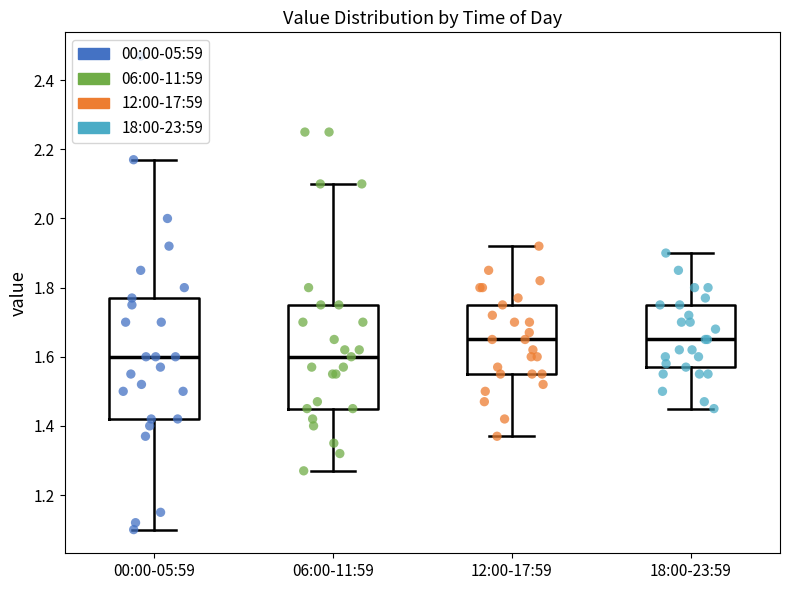

Reading left to right, read every box against the y-axis: the position of its median line, the range the box covers, and the ends of its whiskers. The values are not printed on the chart, so give them approximately, as read against the axis.

00:00-05:59: median 1.60, box 1.42 to 1.78, whiskers 1.10 to 2.18
06:00-11:59: median 1.60, box 1.46 to 1.76, whiskers 1.28 to 2.10
12:00-17:59: median 1.66, box 1.56 to 1.76, whiskers 1.38 to 1.92
18:00-23:59: median 1.66, box 1.58 to 1.76, whiskers 1.46 to 1.90